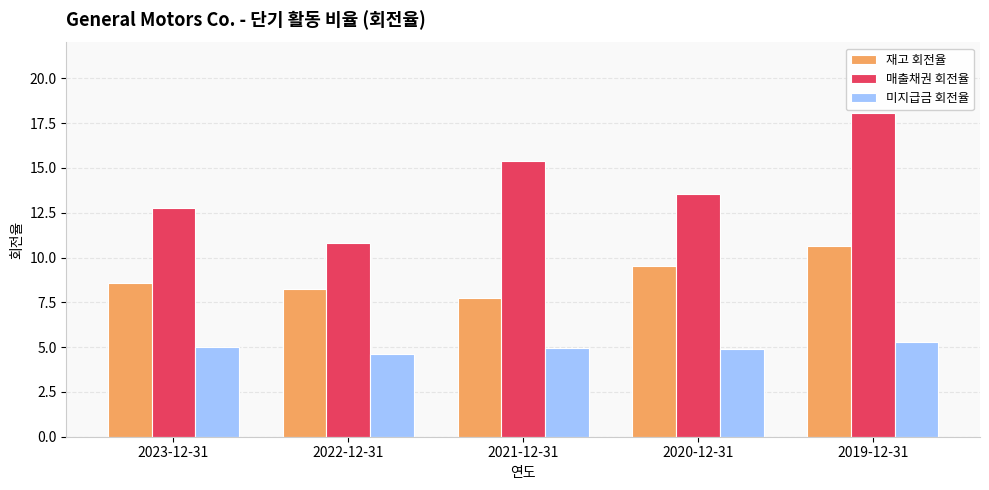

What is the label of the 1st bar from the left?

2023-12-31